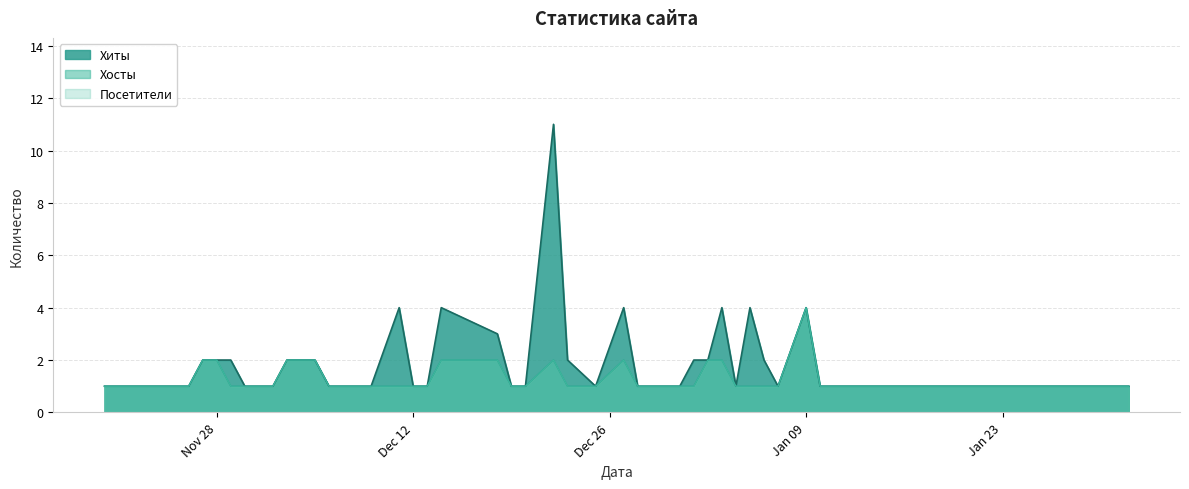

Which label corresponds to the smallest value in the chart?

2023-11-20